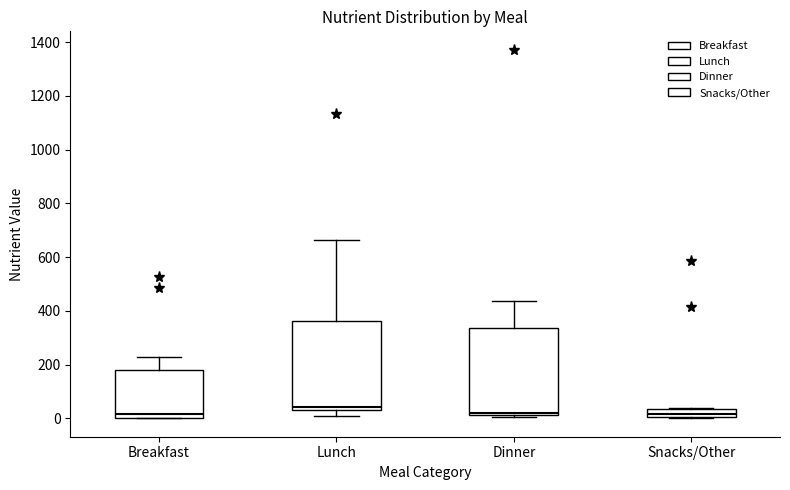

Reading left to right, transcribe this box plot: for each box, give where its median line is, the range the box spans, and where its two whiskers end, as read against the y-axis. The values are not printed on the chart, so give them approximately, as read against the axis.

Breakfast: median 20, box 0 to 180, whiskers 0 to 240
Lunch: median 40 (just above the box's lower edge), box 40 to 360, whiskers 0 to 660
Dinner: median 20 (just above the box's lower edge), box 20 to 340, whiskers 0 to 440
Snacks/Other: median 20, box 0 to 40, whiskers 0 to 40